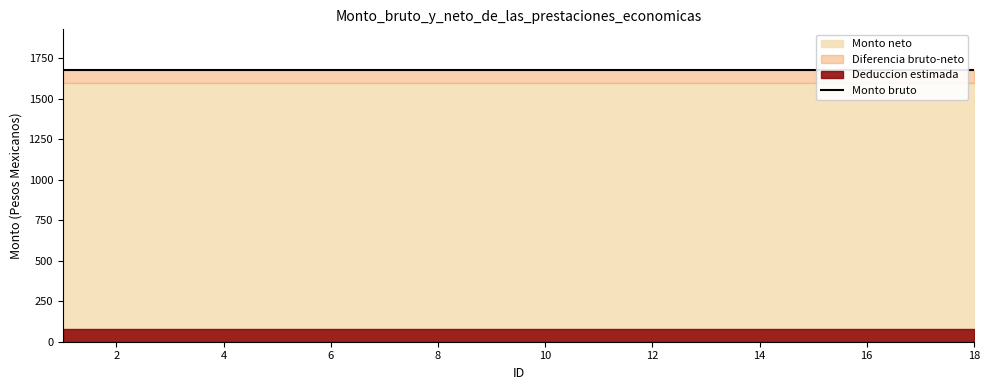

Is the value of Monto neto at 9 greater than the value of Monto bruto at 17?

No